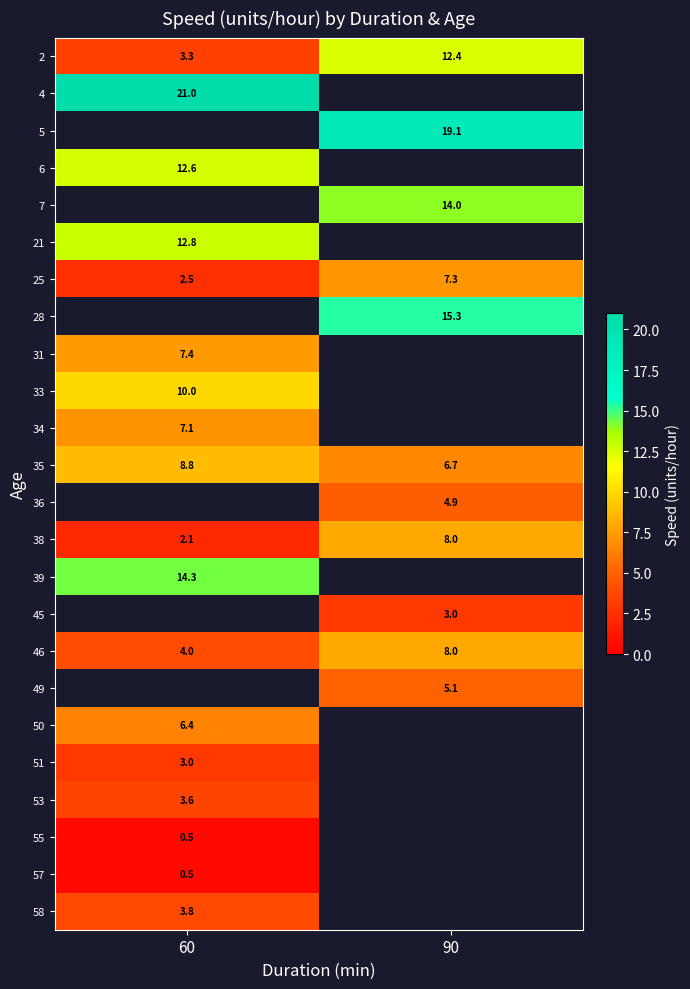

What is the minimum value shown in the chart?

0.5